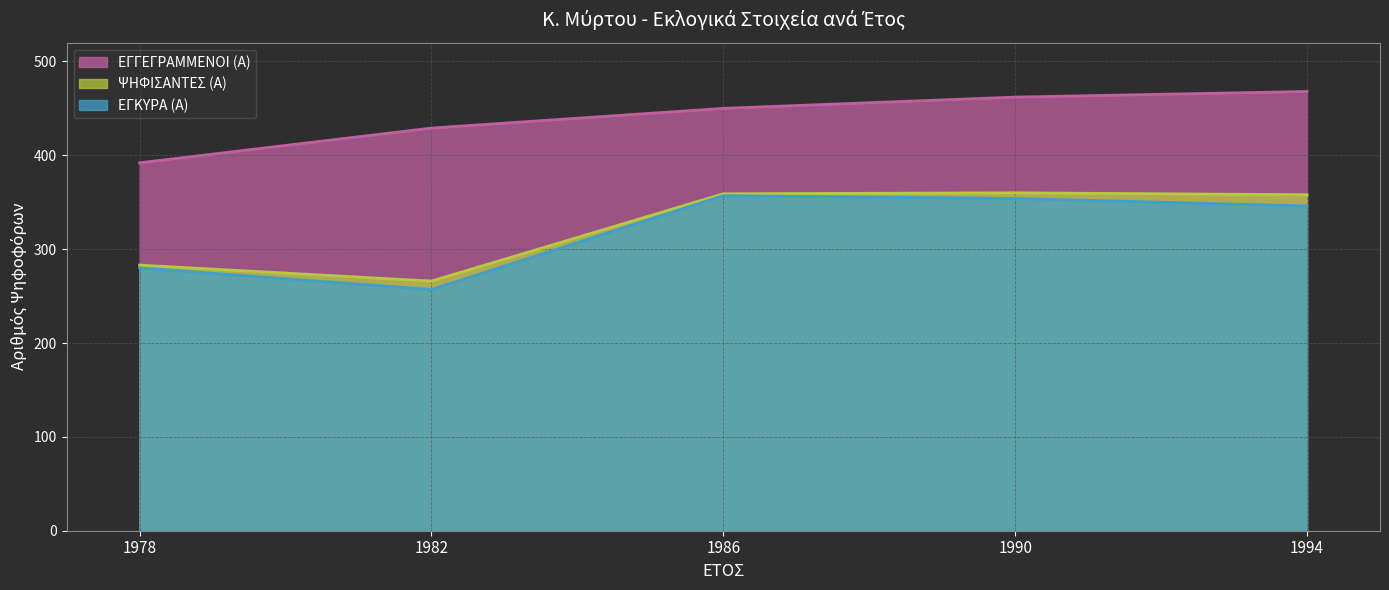

True or false: ΕΓΓΕΓΡΑΜΜΕΝΟΙ (Α) has more than 1 points higher than both neighbors.

False